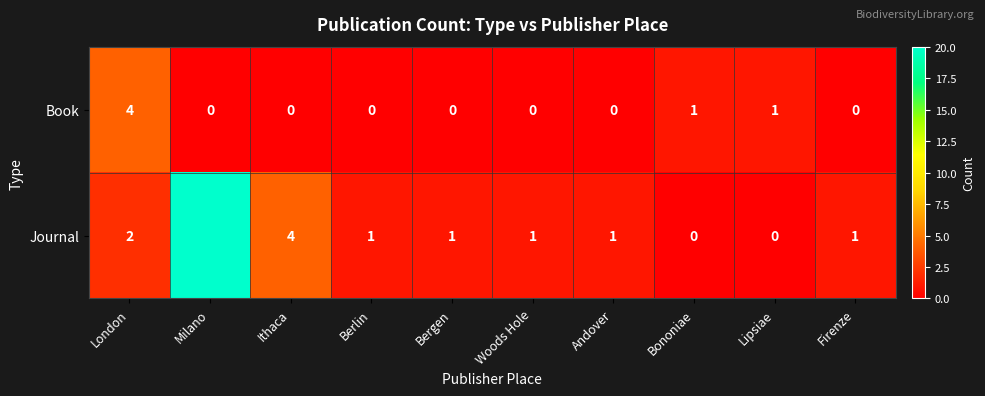

Rank the series at Woods Hole from lowest to highest value.

Book, Journal